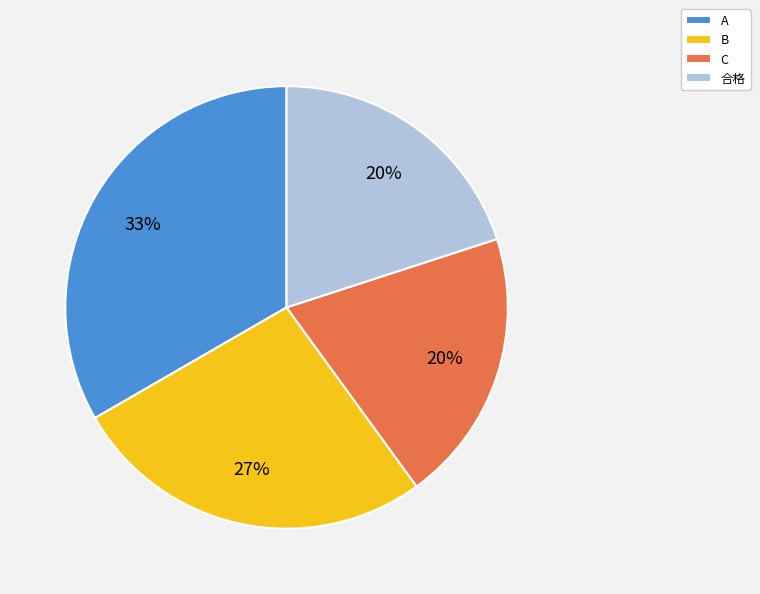

To the nearest percent, what percentage of the pie is A?

33%